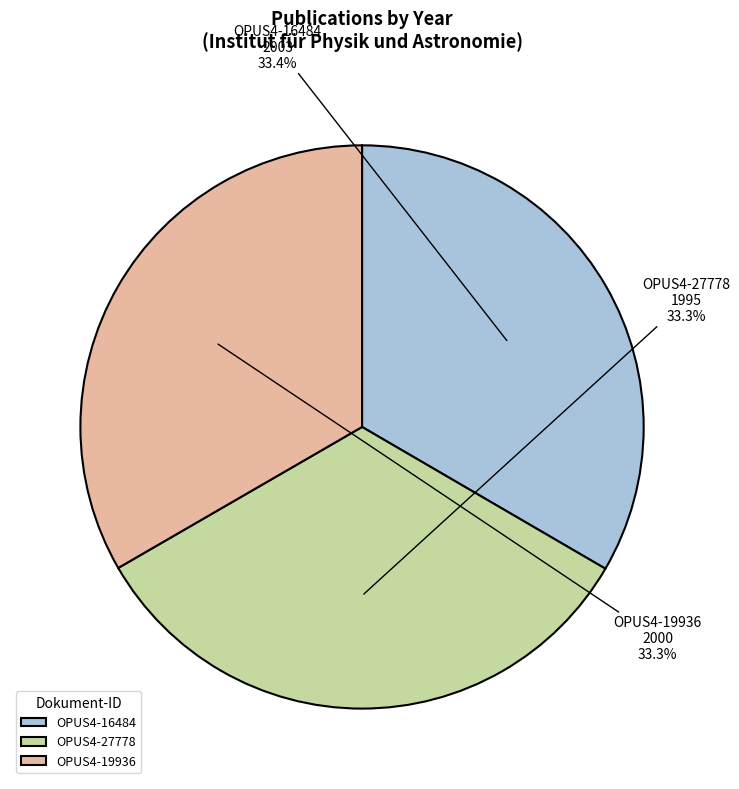

Is it true that OPUS4-19936 is 33% of the pie?

True